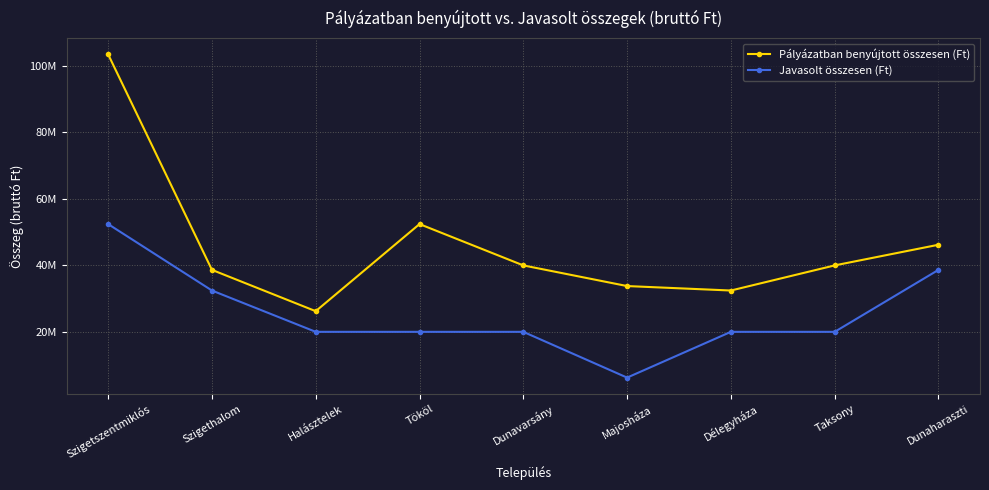

Reading left to right, what are all the values shown in this chart?

Pályázatban benyújtott összesen (Ft): Szigetszentmiklós=103367840	Szigethalom=38595300	Halásztelek=26177240	Tököl=52354480	Dunavarsány=39936420	Majosháza=33727390	Délegyháza=32386270	Taksony=39936420	Dunaharaszti=46145450
Javasolt összesen (Ft): Szigetszentmiklós=52354480	Szigethalom=32386270	Halásztelek=19968210	Tököl=19968210	Dunavarsány=19968210	Majosháza=6209030	Délegyháza=19968210	Taksony=19968210	Dunaharaszti=38595300